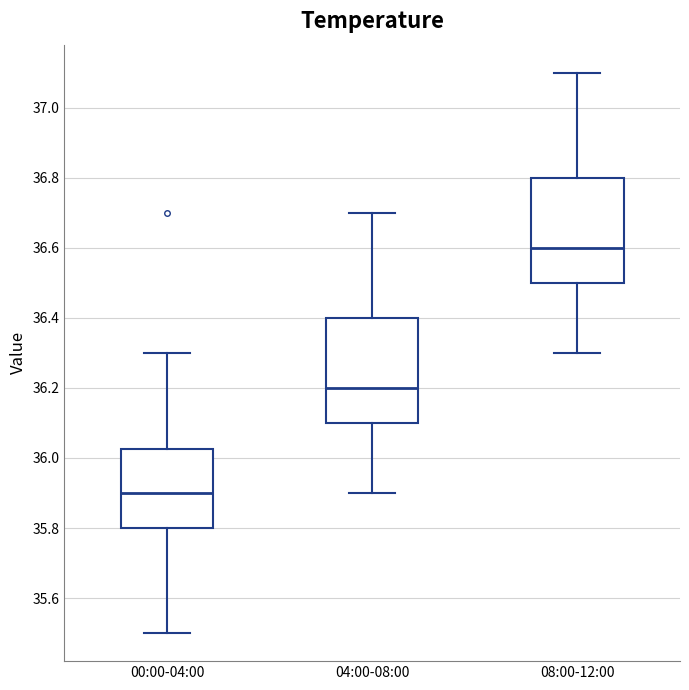

Reading left to right, read every box against the y-axis: the position of its median line, the range the box covers, and the ends of its whiskers. The values are not printed on the chart, so give them approximately, as read against the axis.

00:00-04:00: median 35.90, box 35.80 to 36.02, whiskers 35.50 to 36.30
04:00-08:00: median 36.20, box 36.10 to 36.40, whiskers 35.90 to 36.70
08:00-12:00: median 36.60, box 36.50 to 36.80, whiskers 36.30 to 37.10